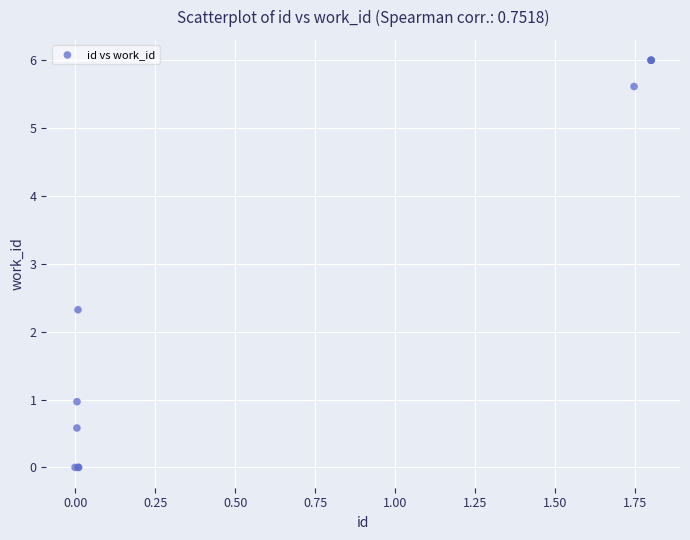

What Y value in the scatter plot is closest to 3?

2.3